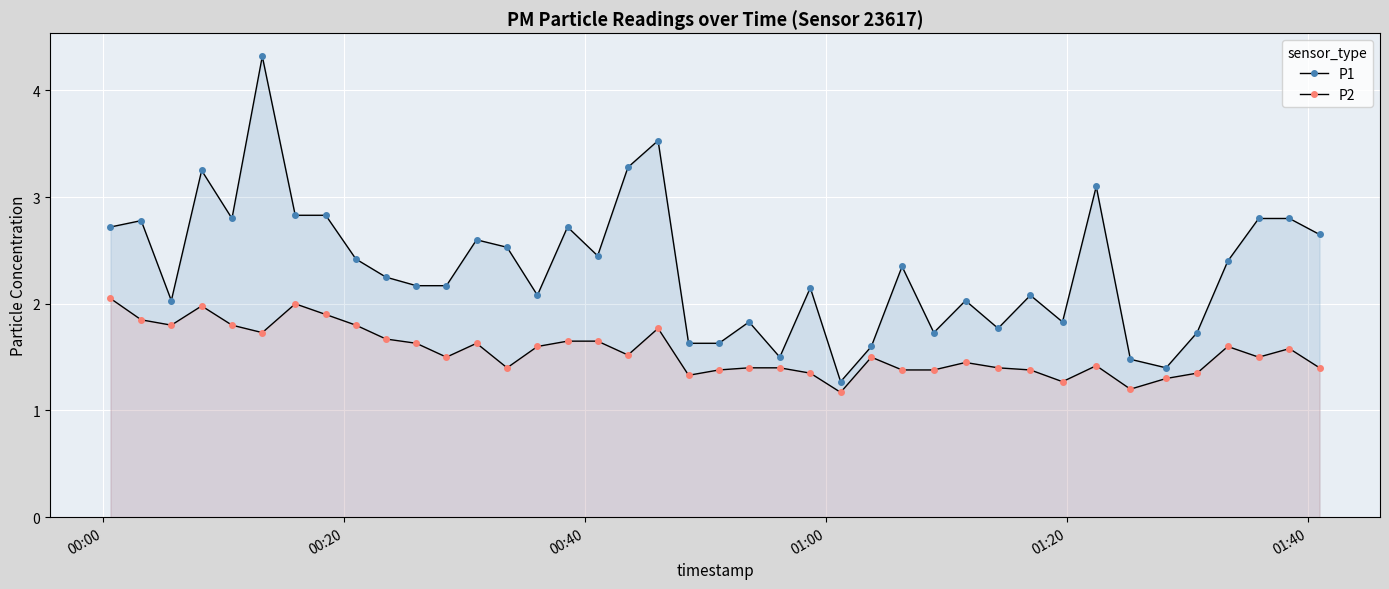

What are all the series names shown in the legend?

P1, P2